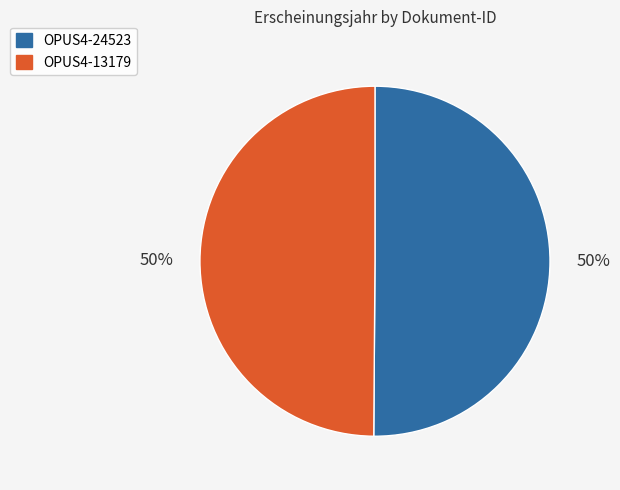

Combined, do OPUS4-13179 and OPUS4-24523 account for over 50%?

Yes